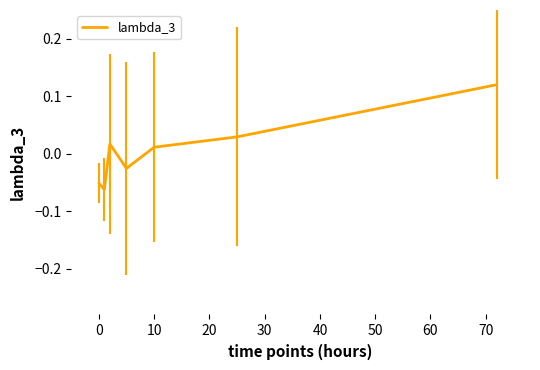

True or false: the data has more than 1 interior local peaks.

False